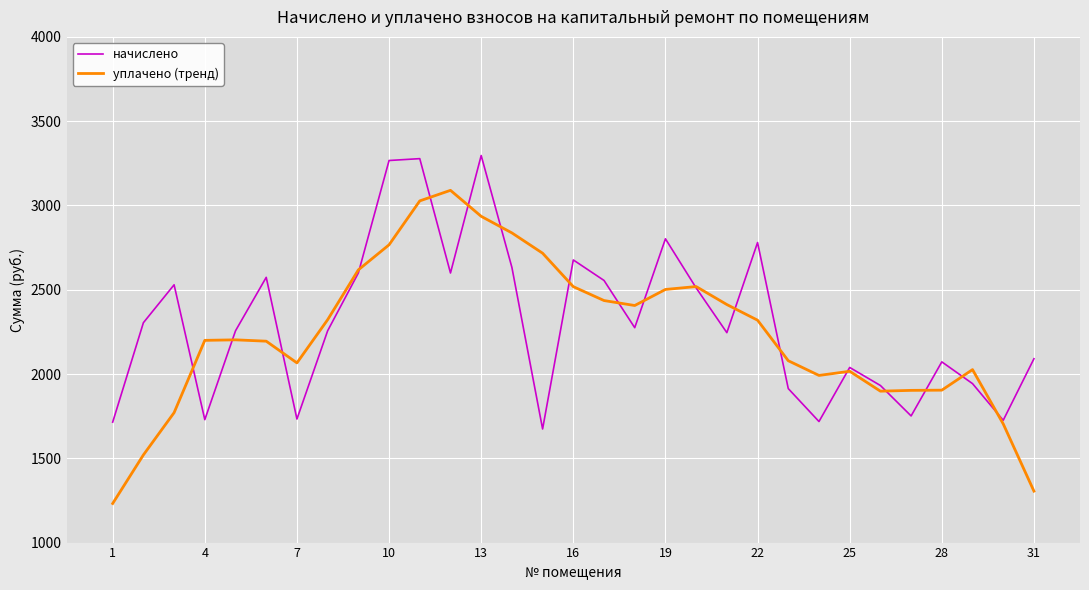

List the series in order of their peak value, lowest first.

уплачено (тренд), начислено